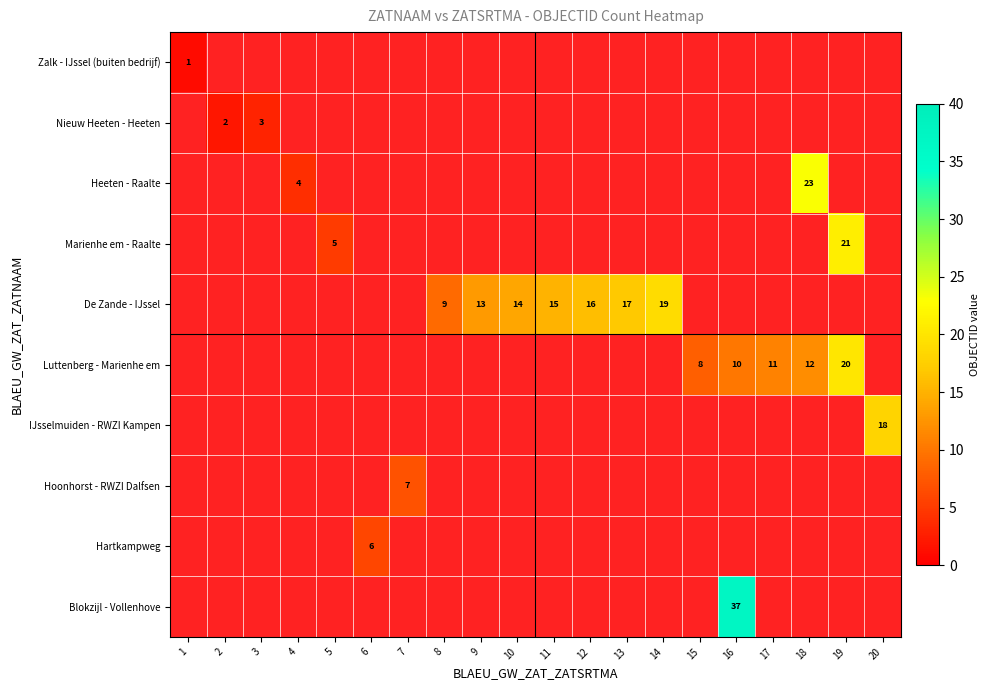

What is the highest value of the Zalk - IJssel (buiten bedrijf) series?

1